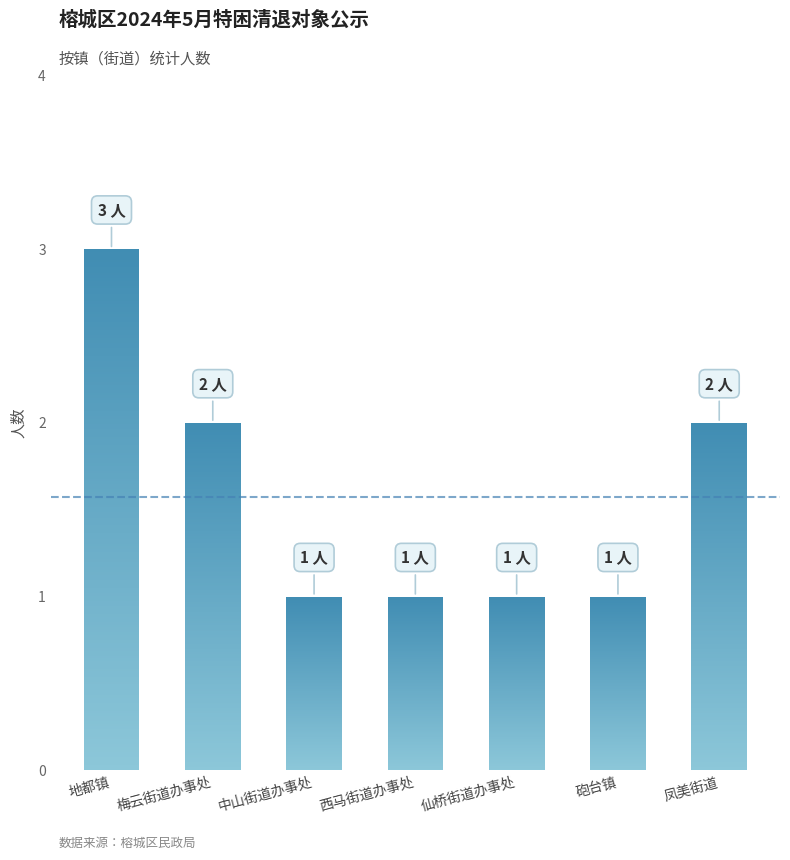

What is the change in value from 地都镇 to 中山街道办事处?

-2